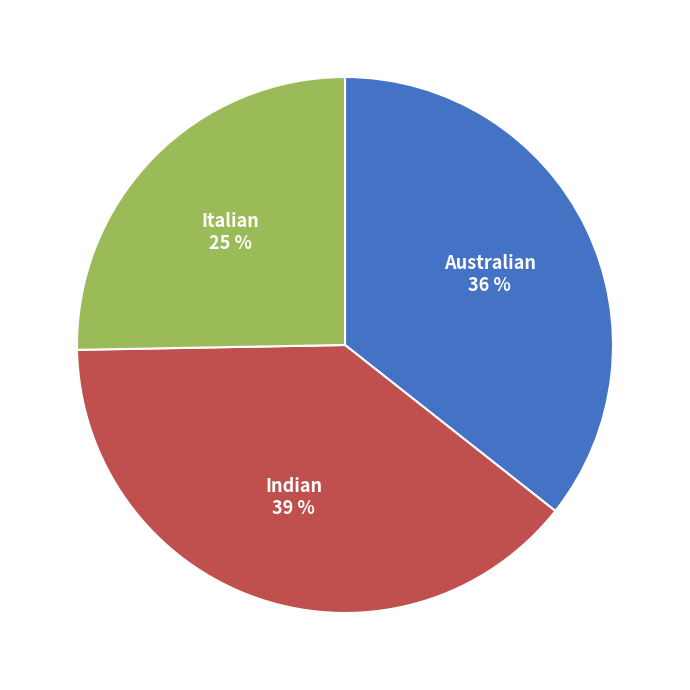

To the nearest percent, what is the difference between the largest and smallest slice percentages?

14%